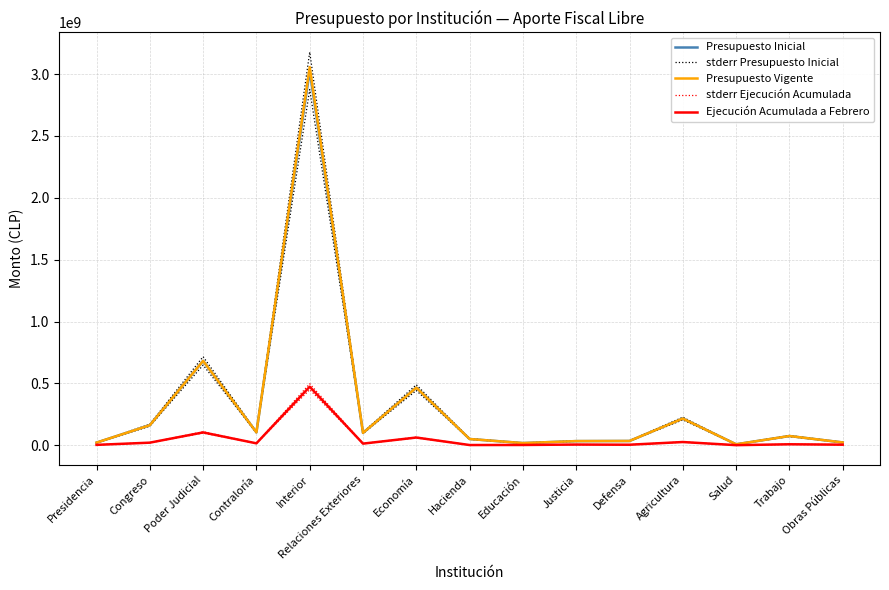

What is the difference between the maximum and minimum values in the Presupuesto Inicial series?

3018713746.0